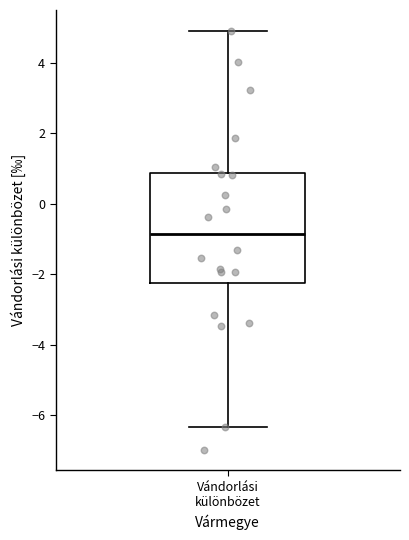

Where is the lower edge of the box for Vándorlási különbözet on the y-axis? The values are not printed on the chart, so give them approximately, as read against the axis.

-2.2